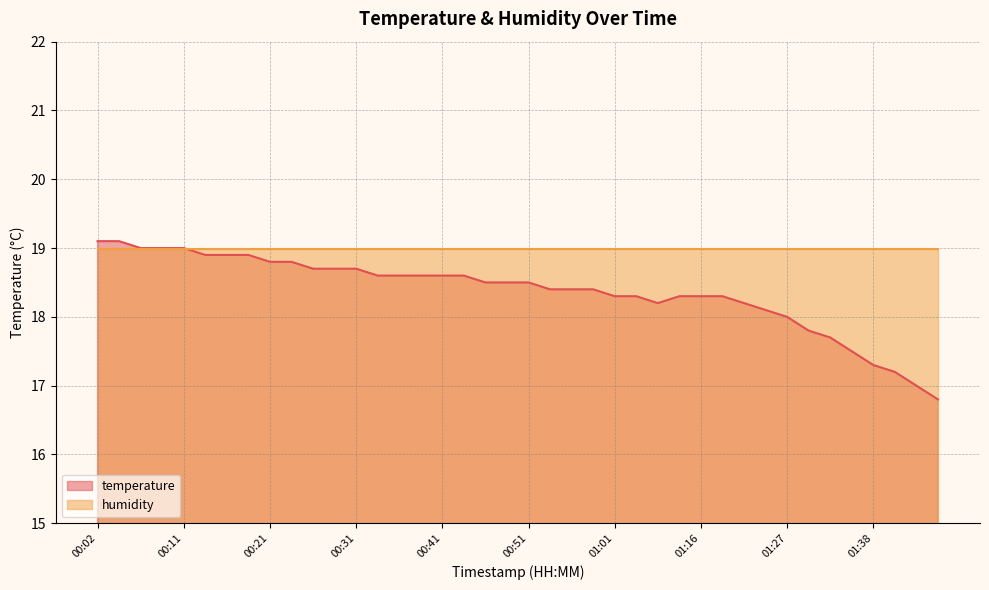

What is the maximum value shown in the chart?

19.1